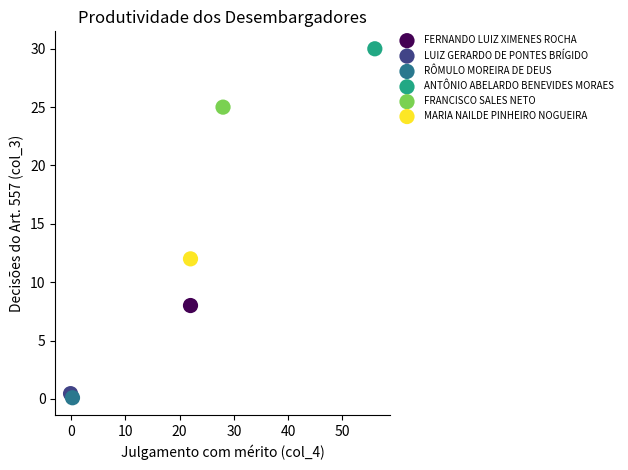

What are all the series names shown in the legend?

FERNANDO LUIZ XIMENES ROCHA, LUIZ GERARDO DE PONTES BRÍGIDO, RÔMULO MOREIRA DE DEUS, ANTÔNIO ABELARDO BENEVIDES MORAES, FRANCISCO SALES NETO, MARIA NAILDE PINHEIRO NOGUEIRA